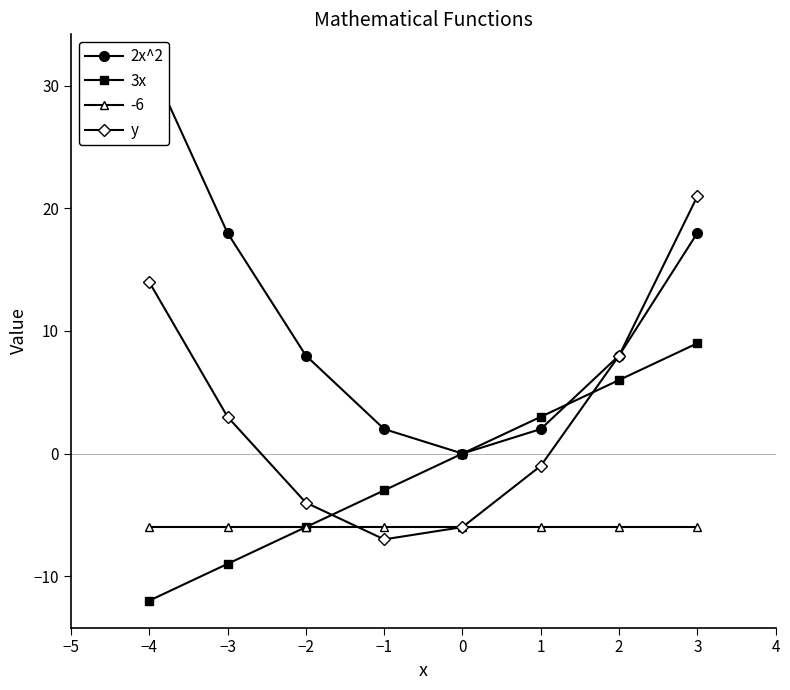

Rank the series by their average value, from highest to lowest.

2x^2, y, 3x